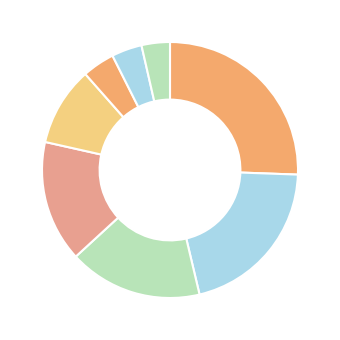

Which category has the biggest portion of the pie?

Atabayev Saparmyrat